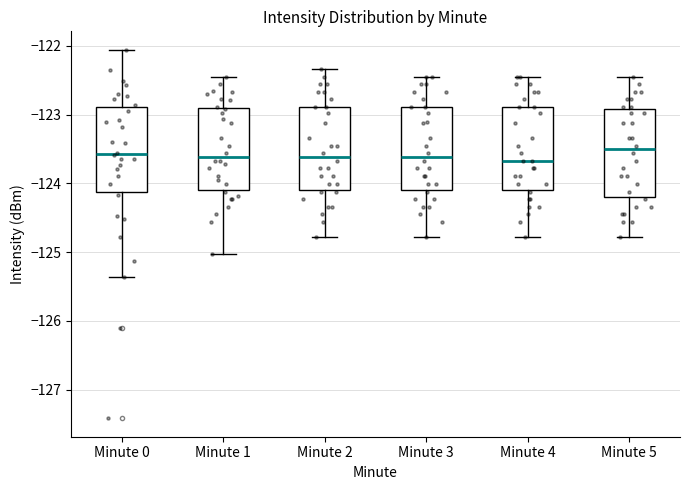

Reading left to right, transcribe this box plot: for each box, give where its median line is, the range the box spans, and where its two whiskers end, as read against the y-axis. The values are not printed on the chart, so give them approximately, as read against the axis.

Minute 0: median -123.6, box -124.1 to -122.9, whiskers -125.4 to -122.1
Minute 1: median -123.6, box -124.1 to -122.9, whiskers -125.0 to -122.4
Minute 2: median -123.6, box -124.1 to -122.9, whiskers -124.8 to -122.3
Minute 3: median -123.6, box -124.1 to -122.9, whiskers -124.8 to -122.4
Minute 4: median -123.7, box -124.1 to -122.9, whiskers -124.8 to -122.4
Minute 5: median -123.5, box -124.2 to -122.9, whiskers -124.8 to -122.4